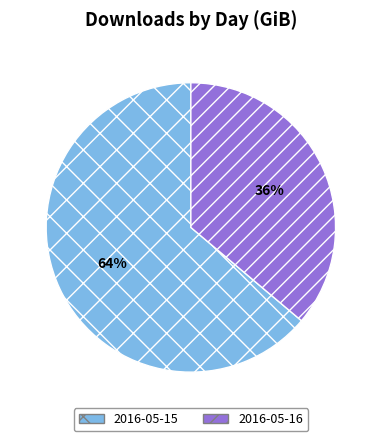

To the nearest percent, what is the difference between the largest and smallest slice percentages?

28%